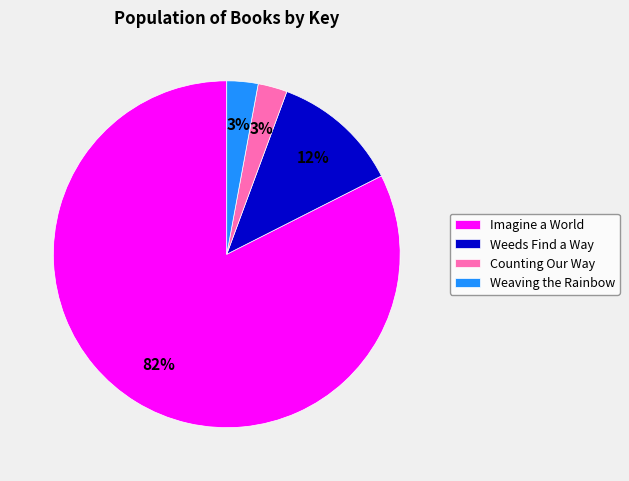

Which category has the biggest portion of the pie?

Imagine a World